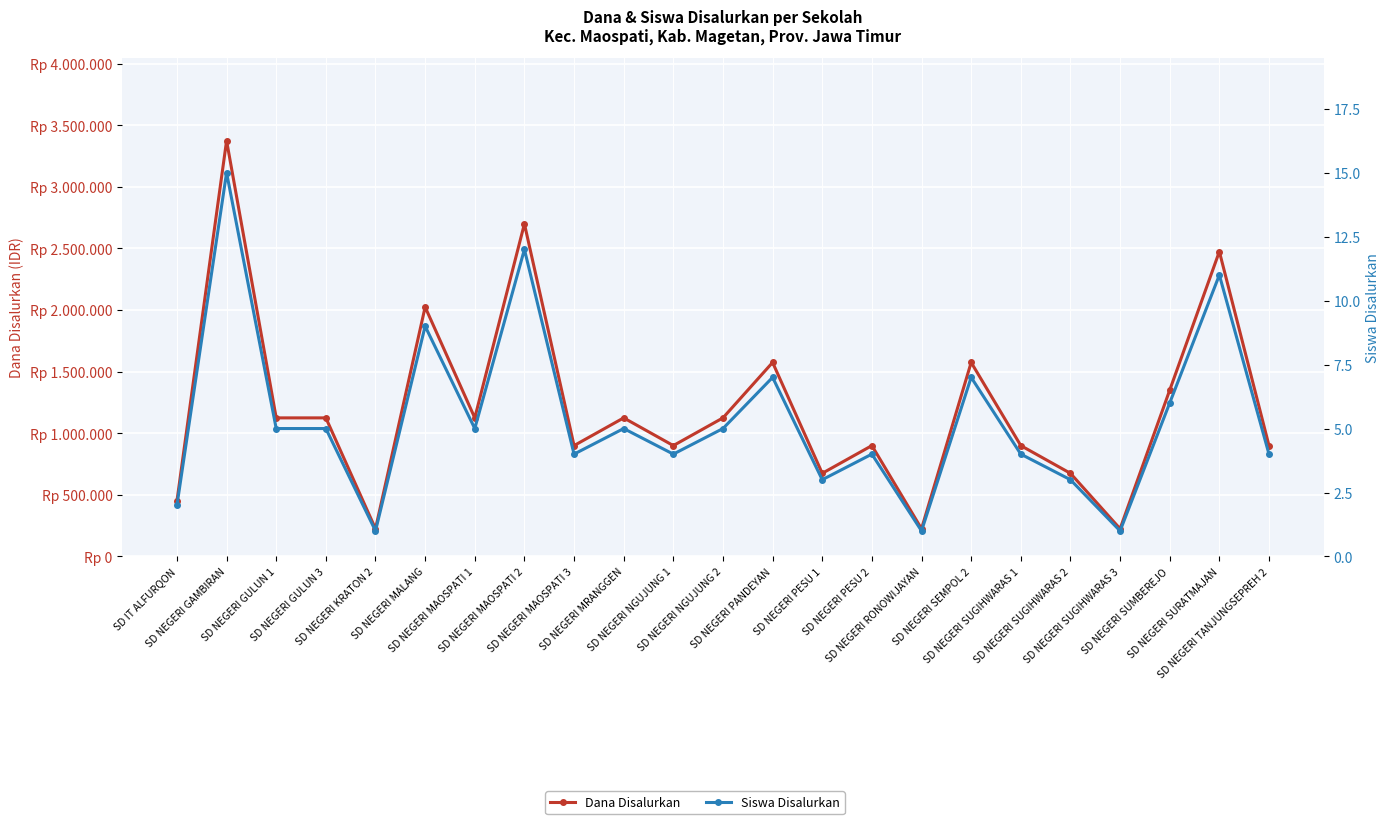

True or false: Dana Disalurkan and Siswa Disalurkan intersect in this chart.

False